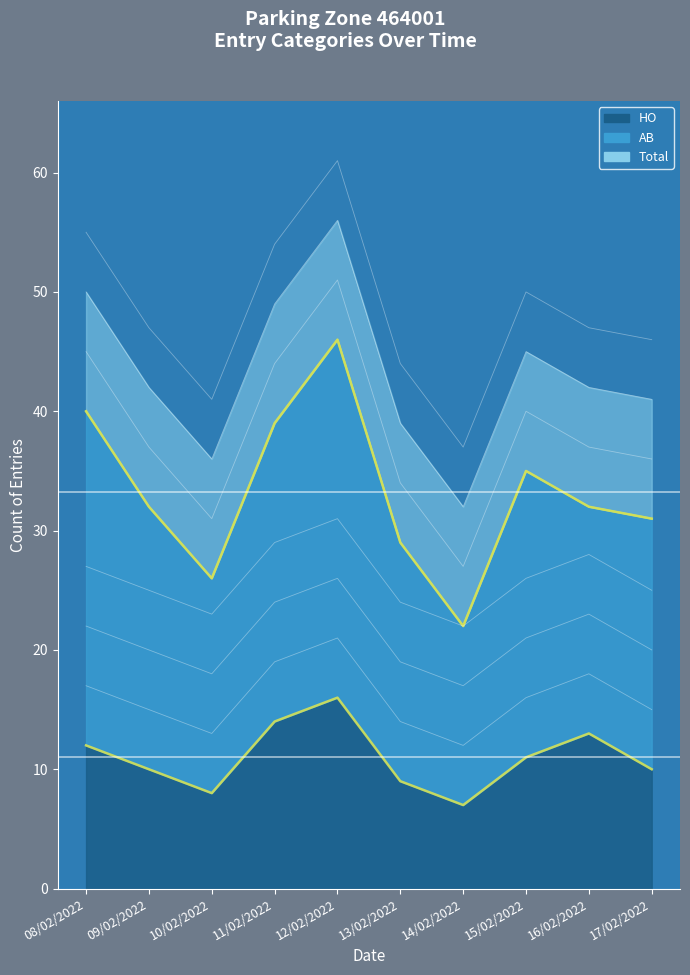

How many data points in HO are above 11?

4